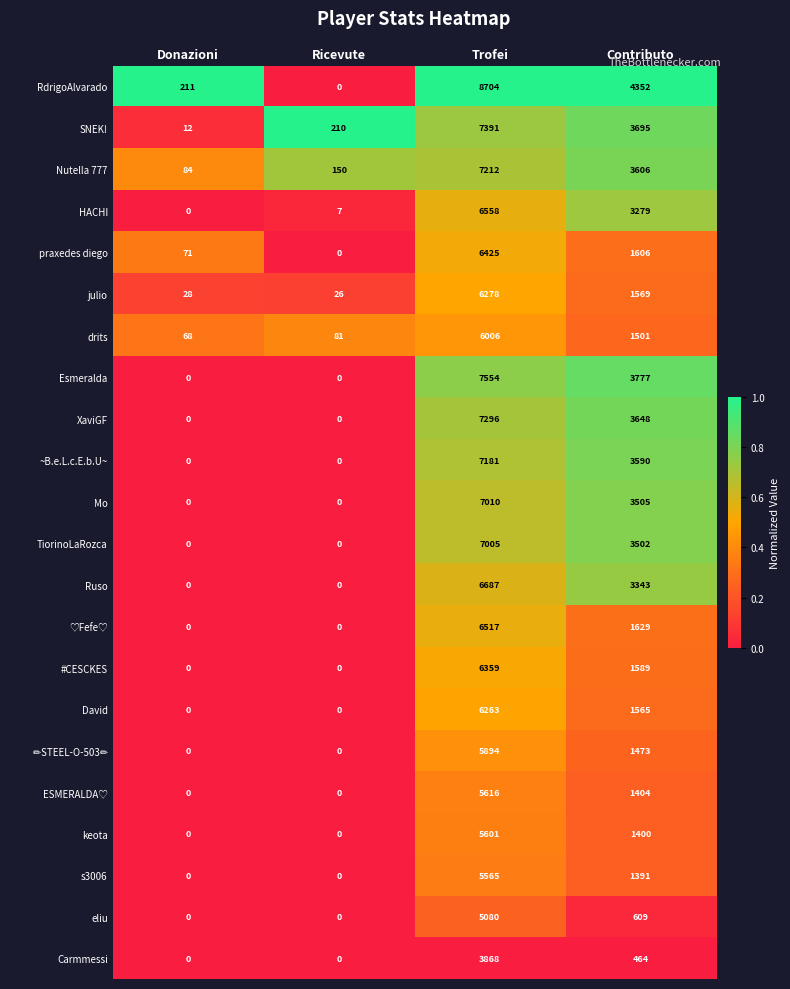

At how many categories does at least one series exceed 0?

4